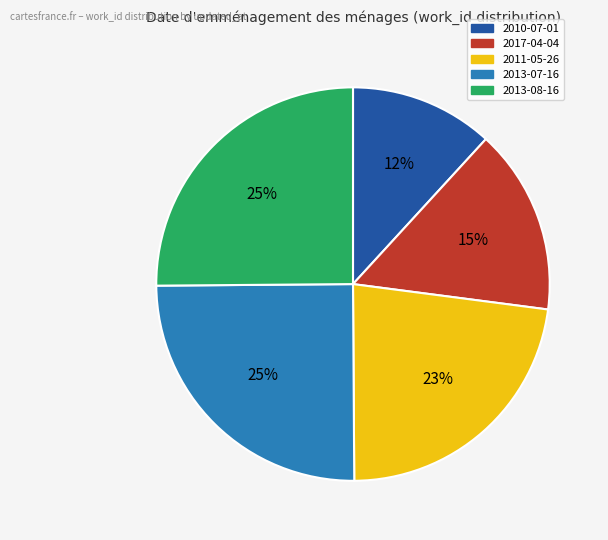

Which has a higher value, 2013-08-16 or 2017-04-04?

2013-08-16